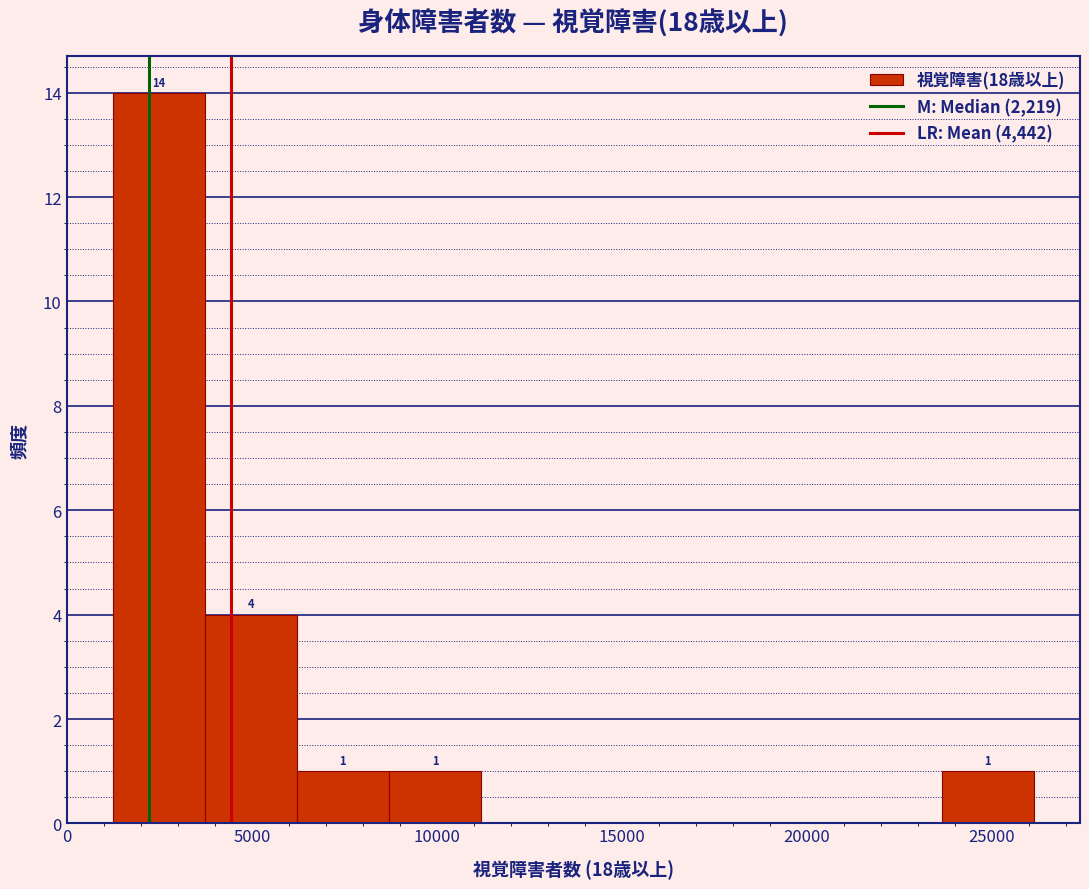

Which range on the x-axis has the tallest bar?

1000 to 3500